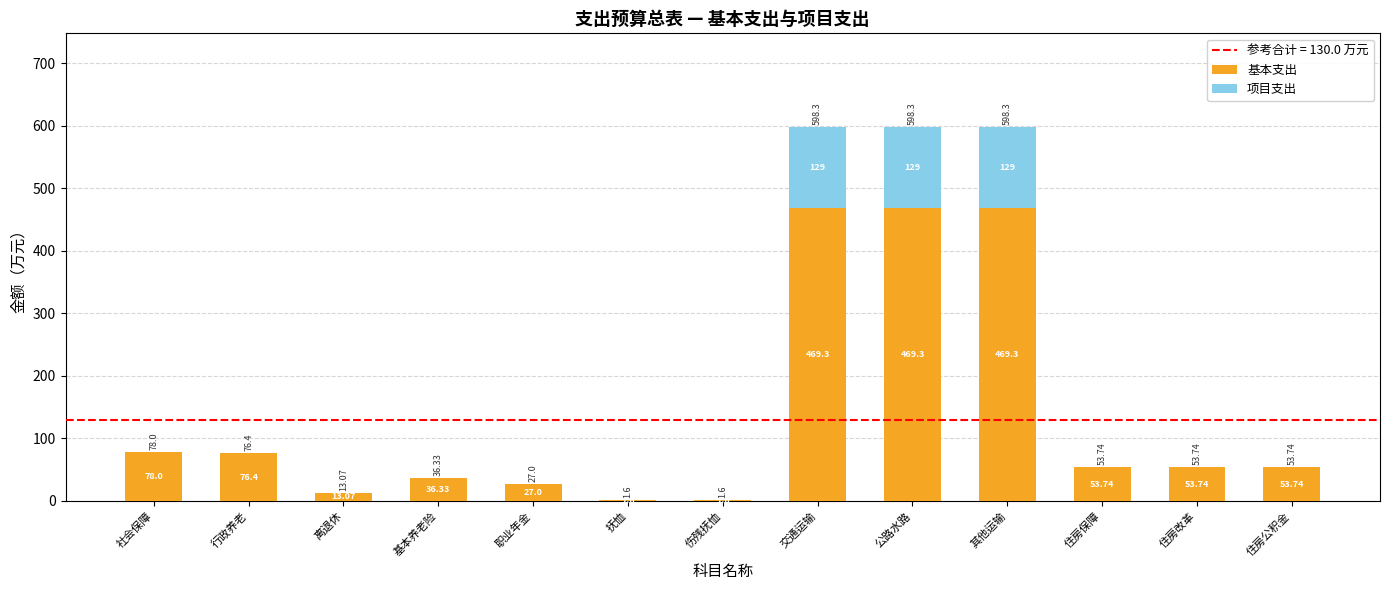

What is the total value across all series at 基本养老险?

36.3